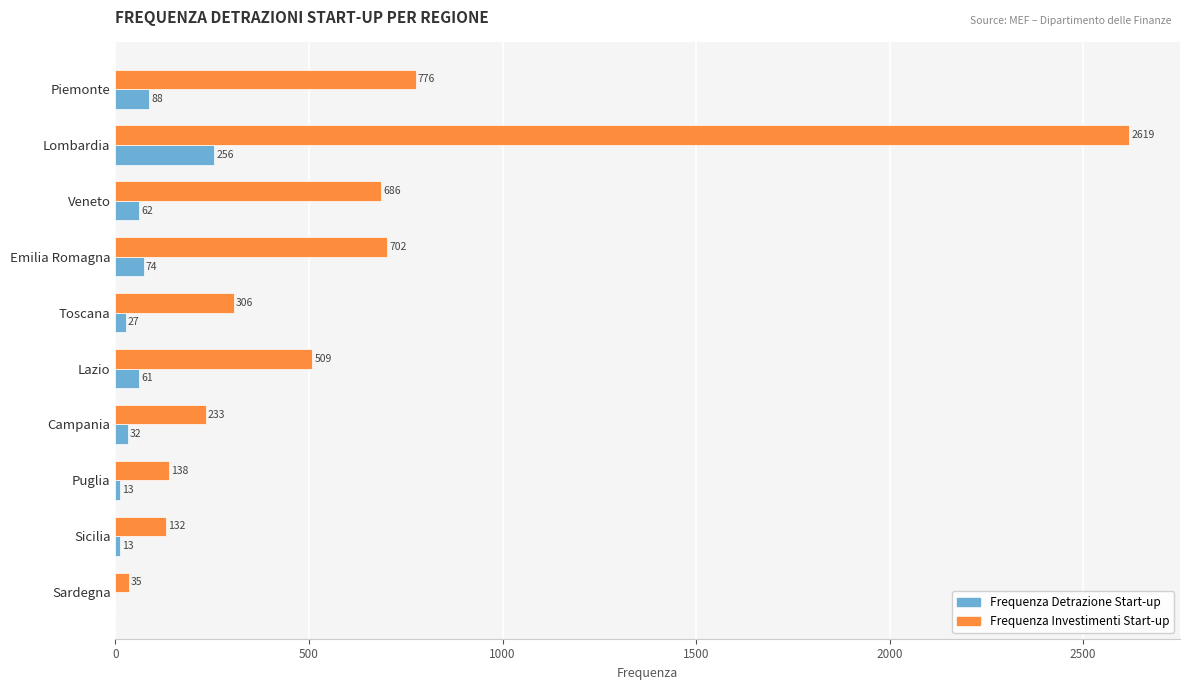

What is the average value of the Frequenza Detrazione Start-up series?

63